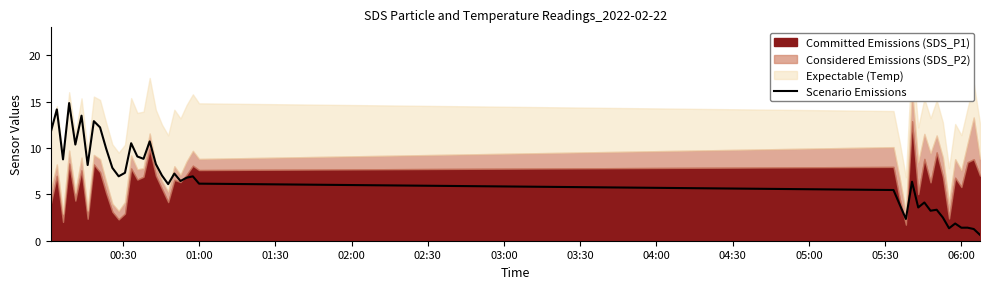

How many lines are shown in the chart?

1